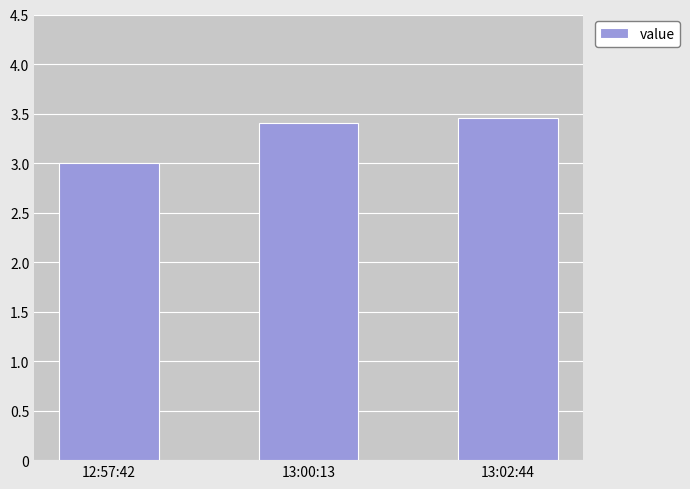

What is the label of the 2nd bar from the left?

13:00:13